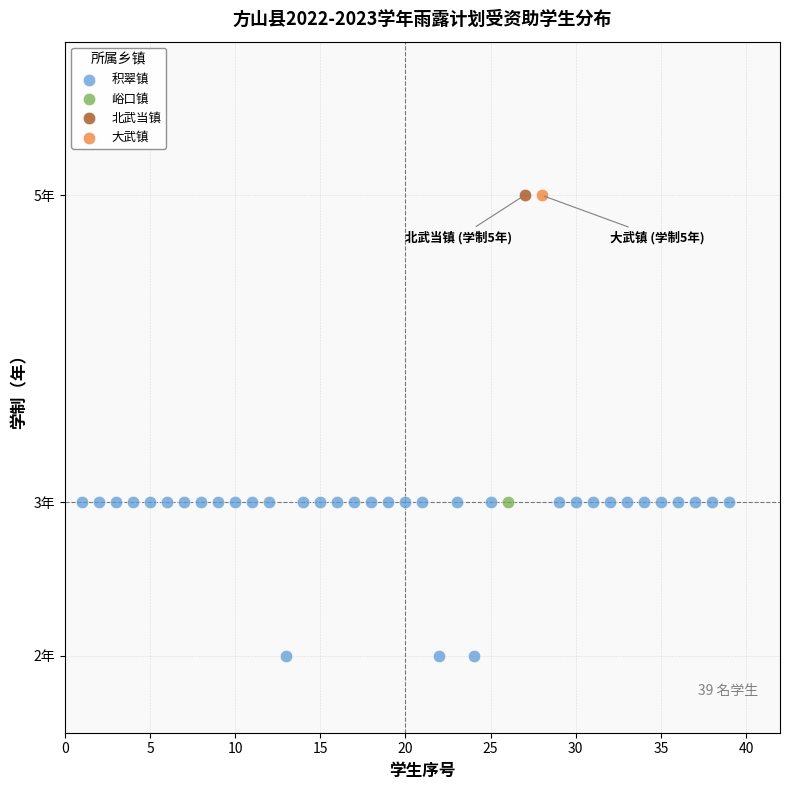

What are all the series names shown in the legend?

积翠镇, 峪口镇, 北武当镇, 大武镇